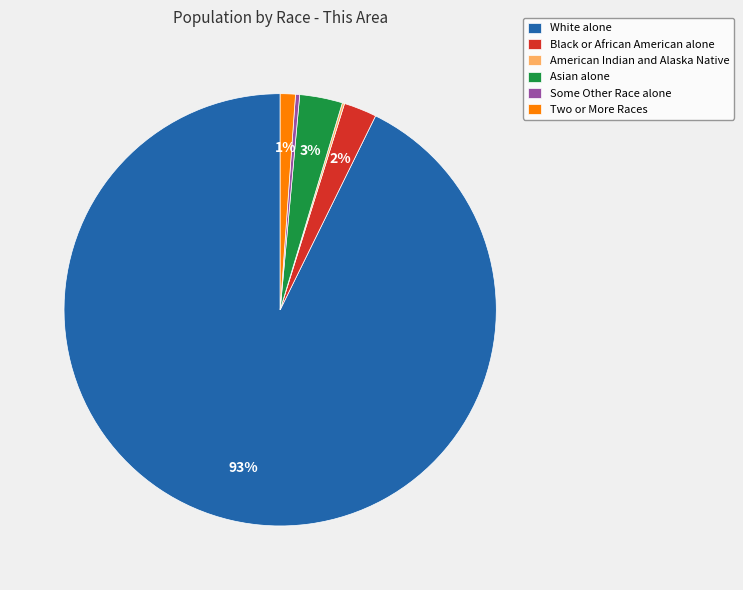

To the nearest percent, what is the average slice percentage?

17%